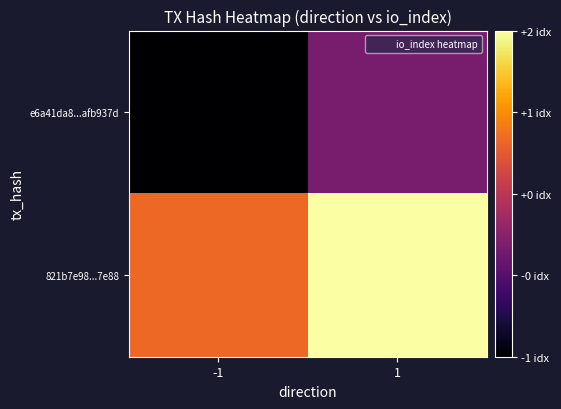

Which series has the widest spread of values?

e6a41da8...afb937d